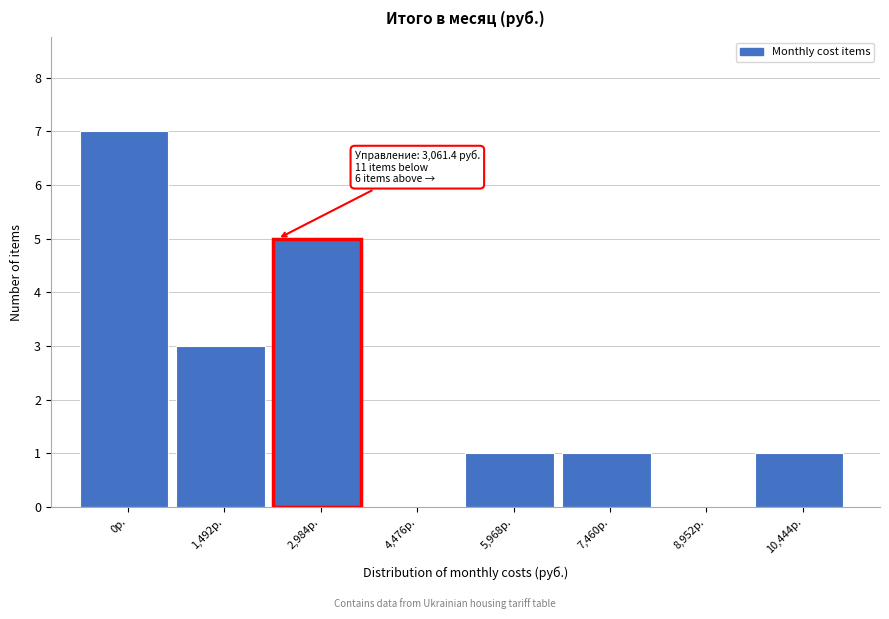

Reading left to right, list all the values displayed in this chart.

0р.=7	1,492р.=3	2,984р.=5	4,476р.=0	5,968р.=1	7,460р.=1	8,952р.=0	10,444р.=1